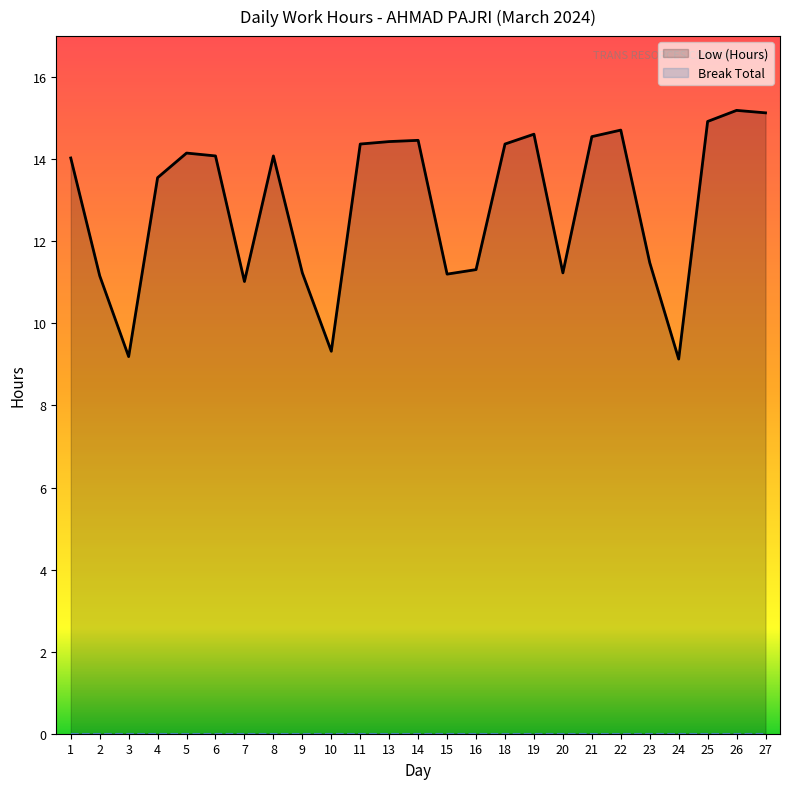

What are all the series names shown in the legend?

Low (Hours), Break Total